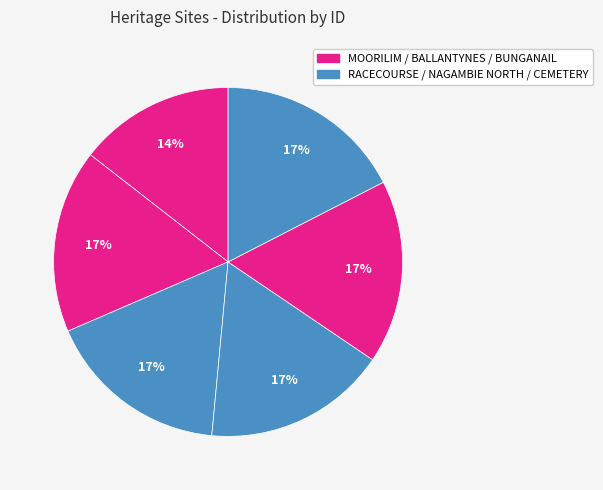

Does any single category account for the majority?

No